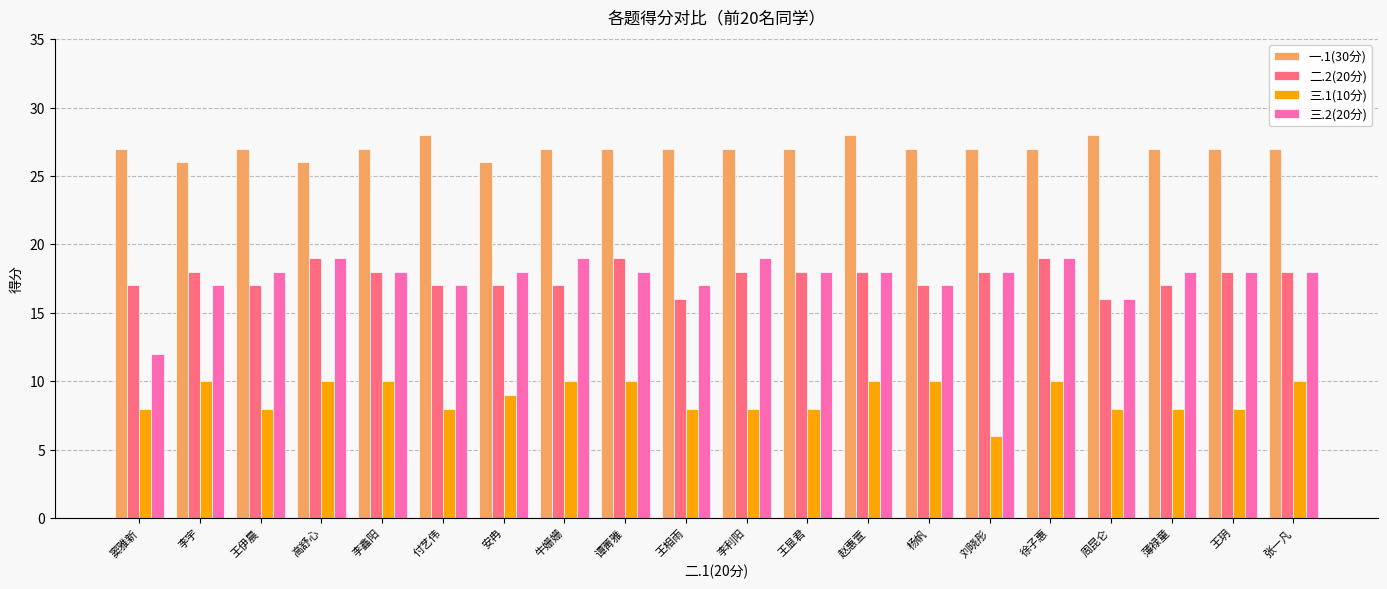

What is the value of the 三.1(10分) bar at the 10th from the left?

8